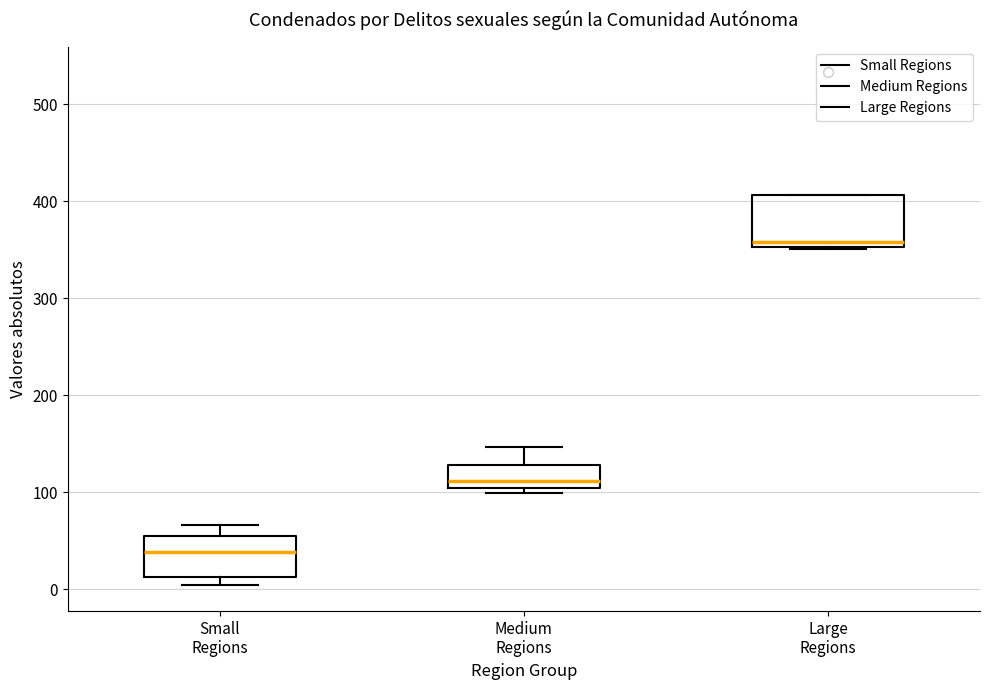

Comparing the boxes themselves (not the whiskers), which one is the tallest?

Large Regions